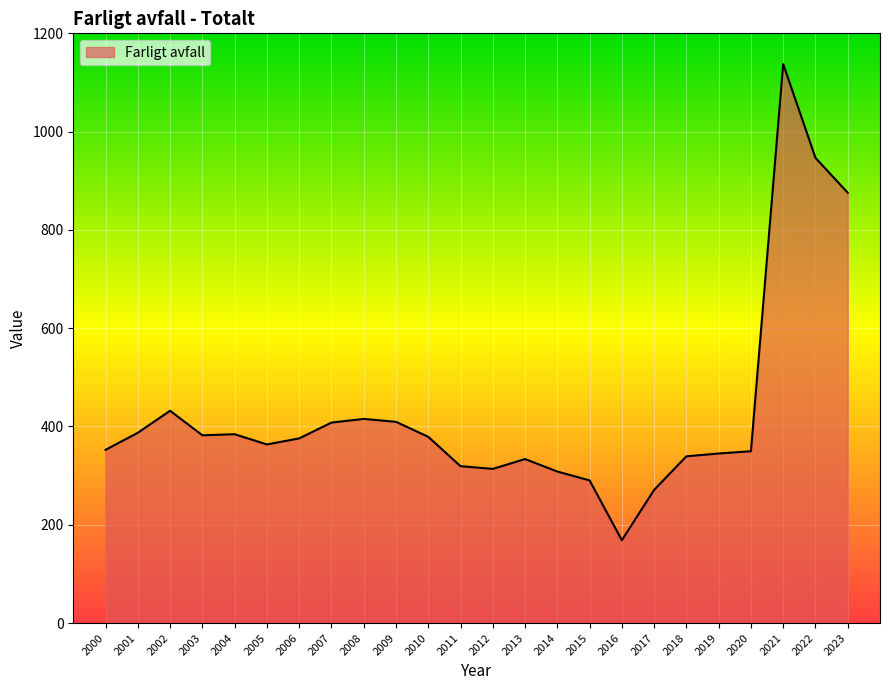

What is the smallest value displayed?

168.6